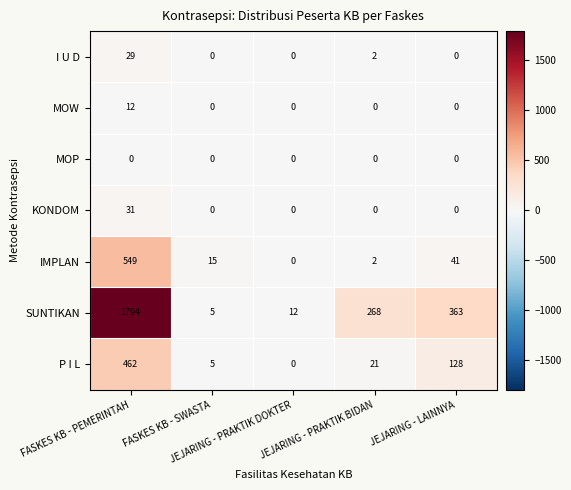

What is the maximum value for MOW?

12